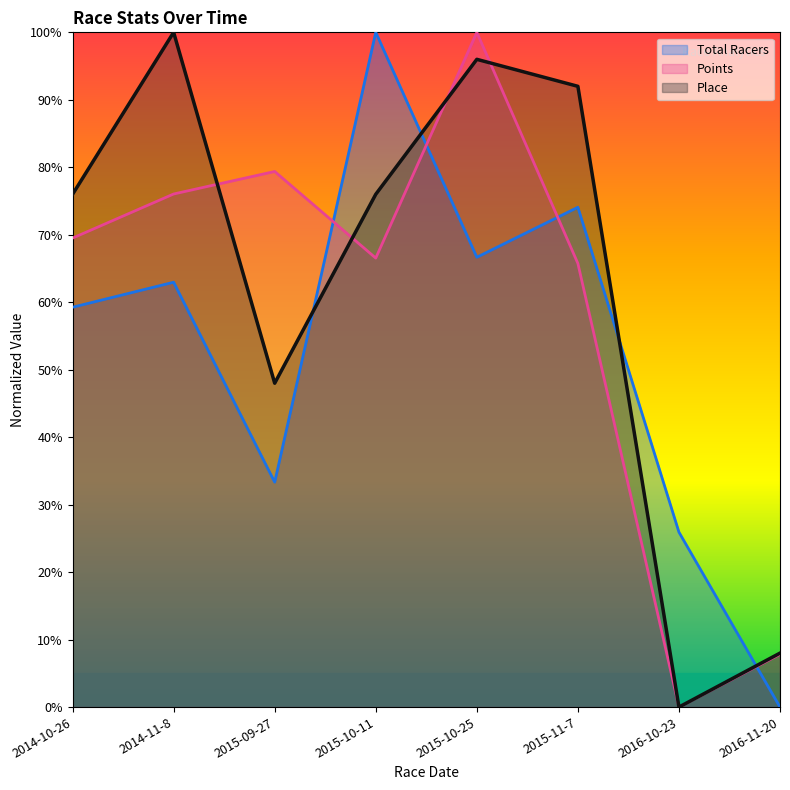

Which series has the largest total across all categories?

Place